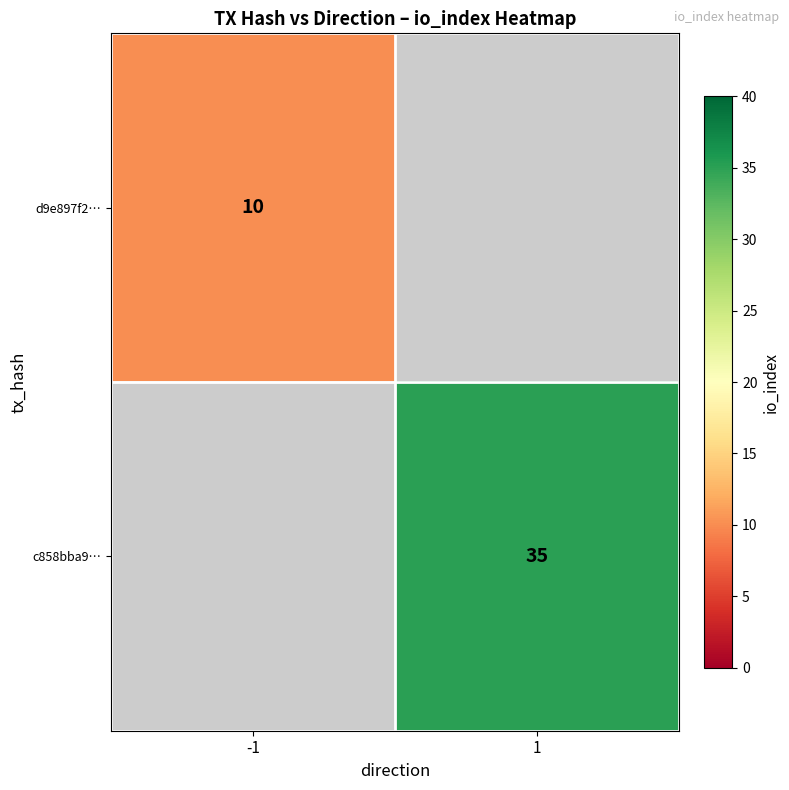

True or false: c858bba9… has a value of 35 at 1.

True